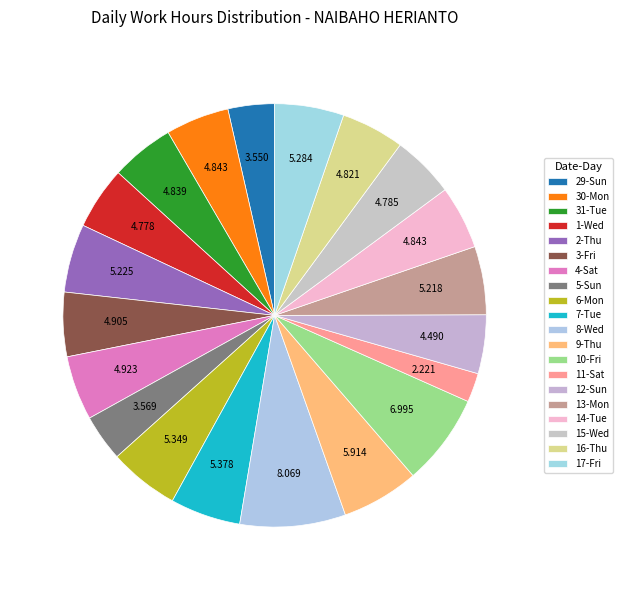

True or false: 7-Tue accounts for 12% of the total.

False